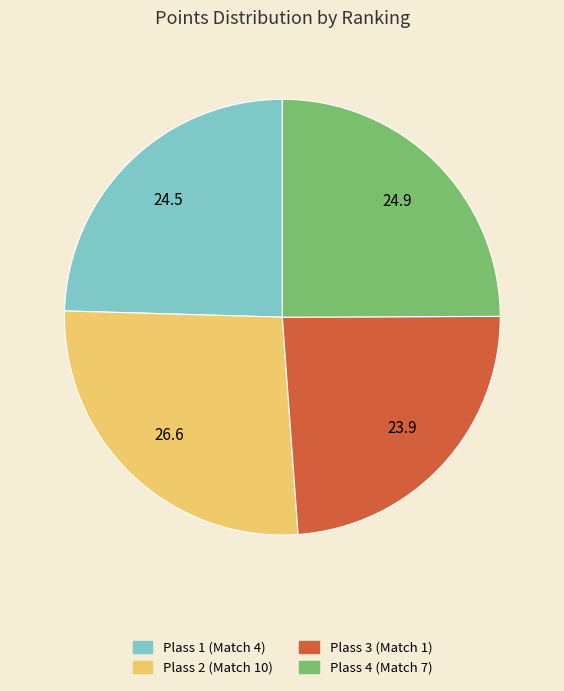

Is there a majority slice in this chart?

No